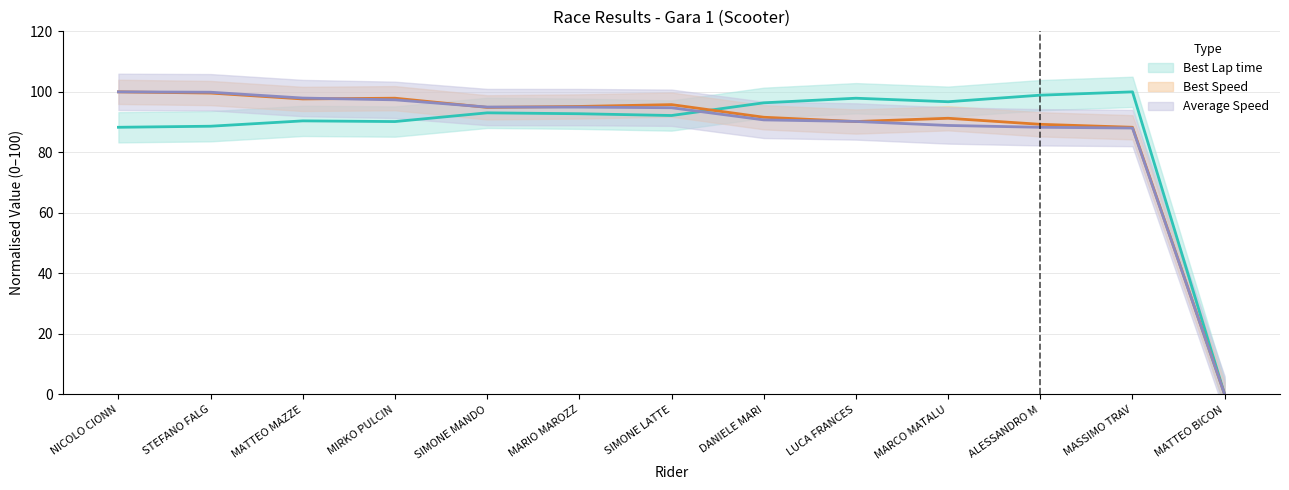

What are all the series names shown in the legend?

Best Lap time, Best Speed, Average Speed